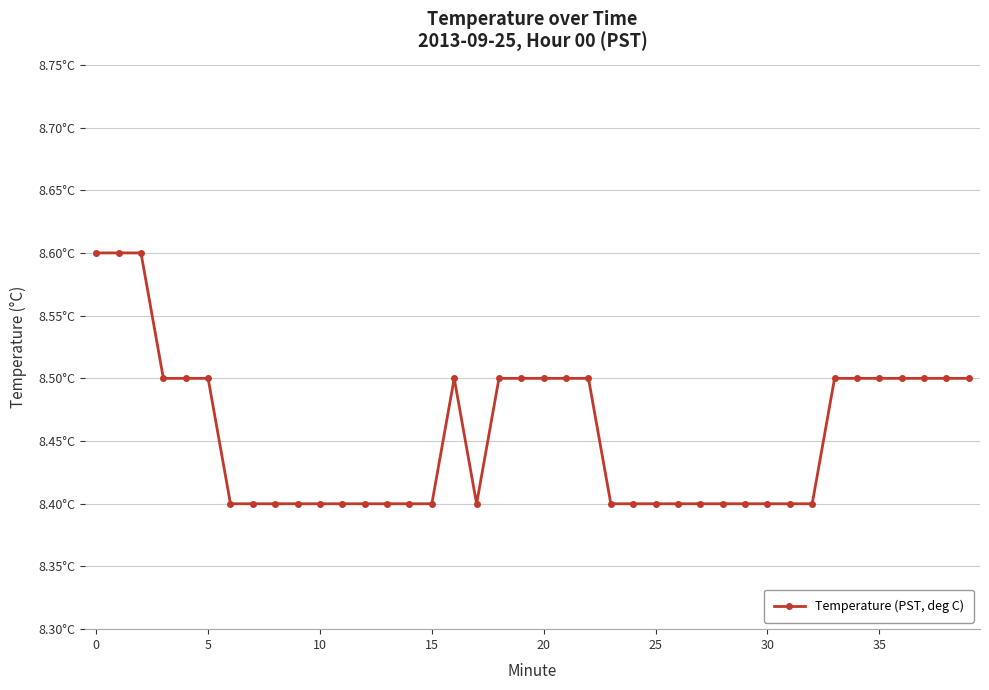

Does the chart have visible grid lines?

Yes